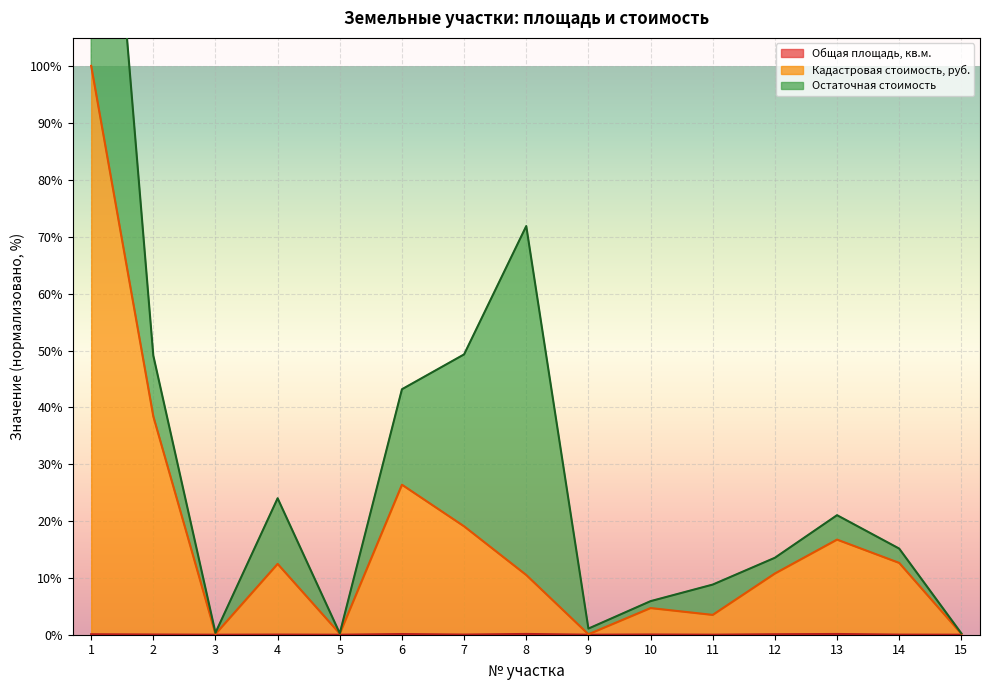

Is it true that Общая площадь, кв.м. equals 0.1 at 6?

True